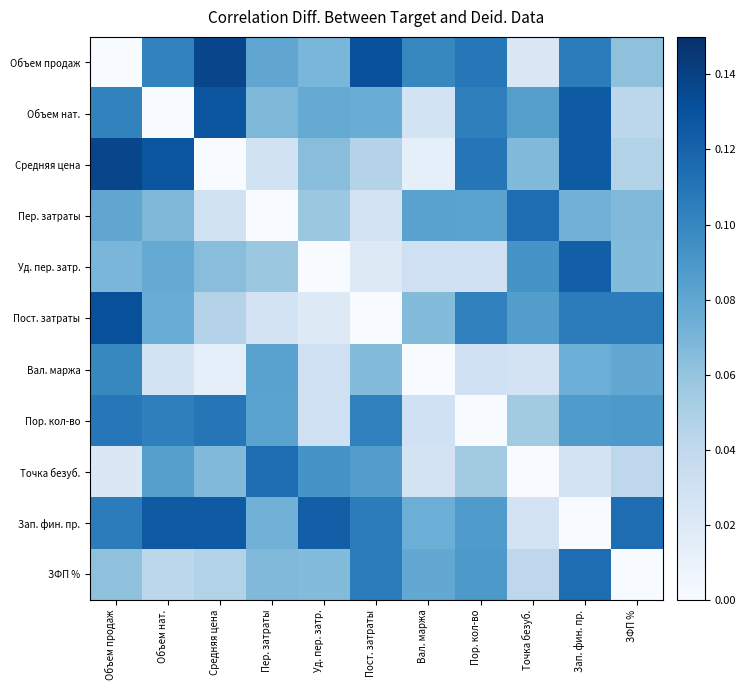

At how many categories does at least one series exceed 0?

11